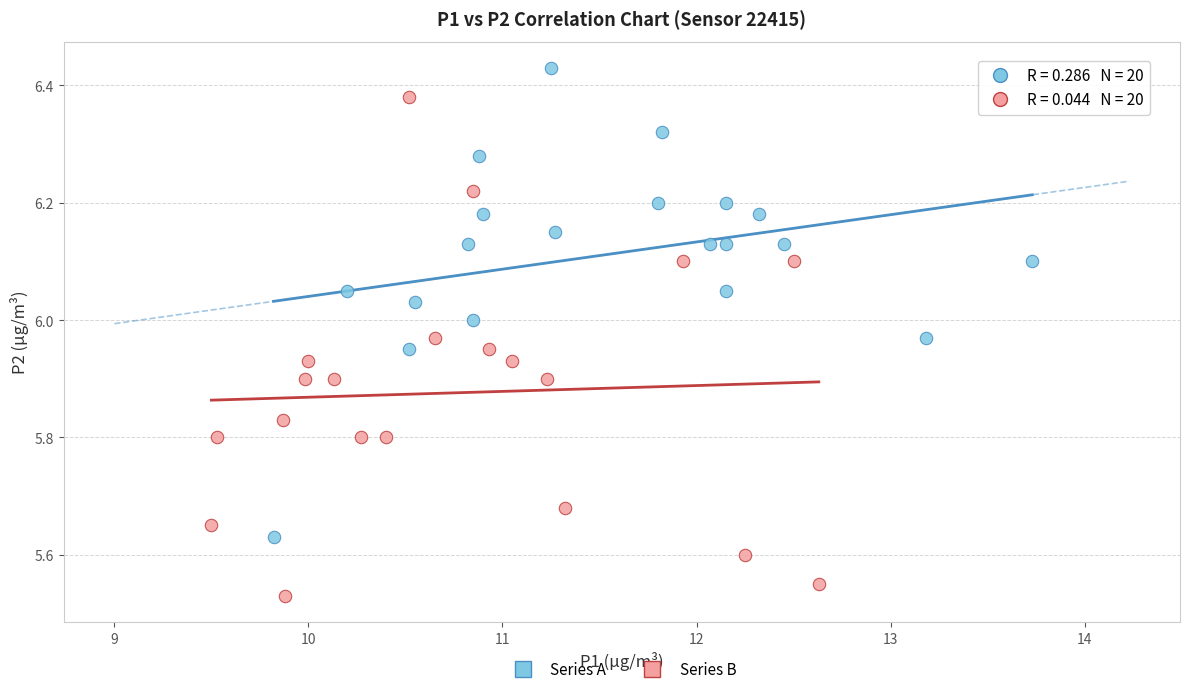

Which series contains the highest Y value?

Series A